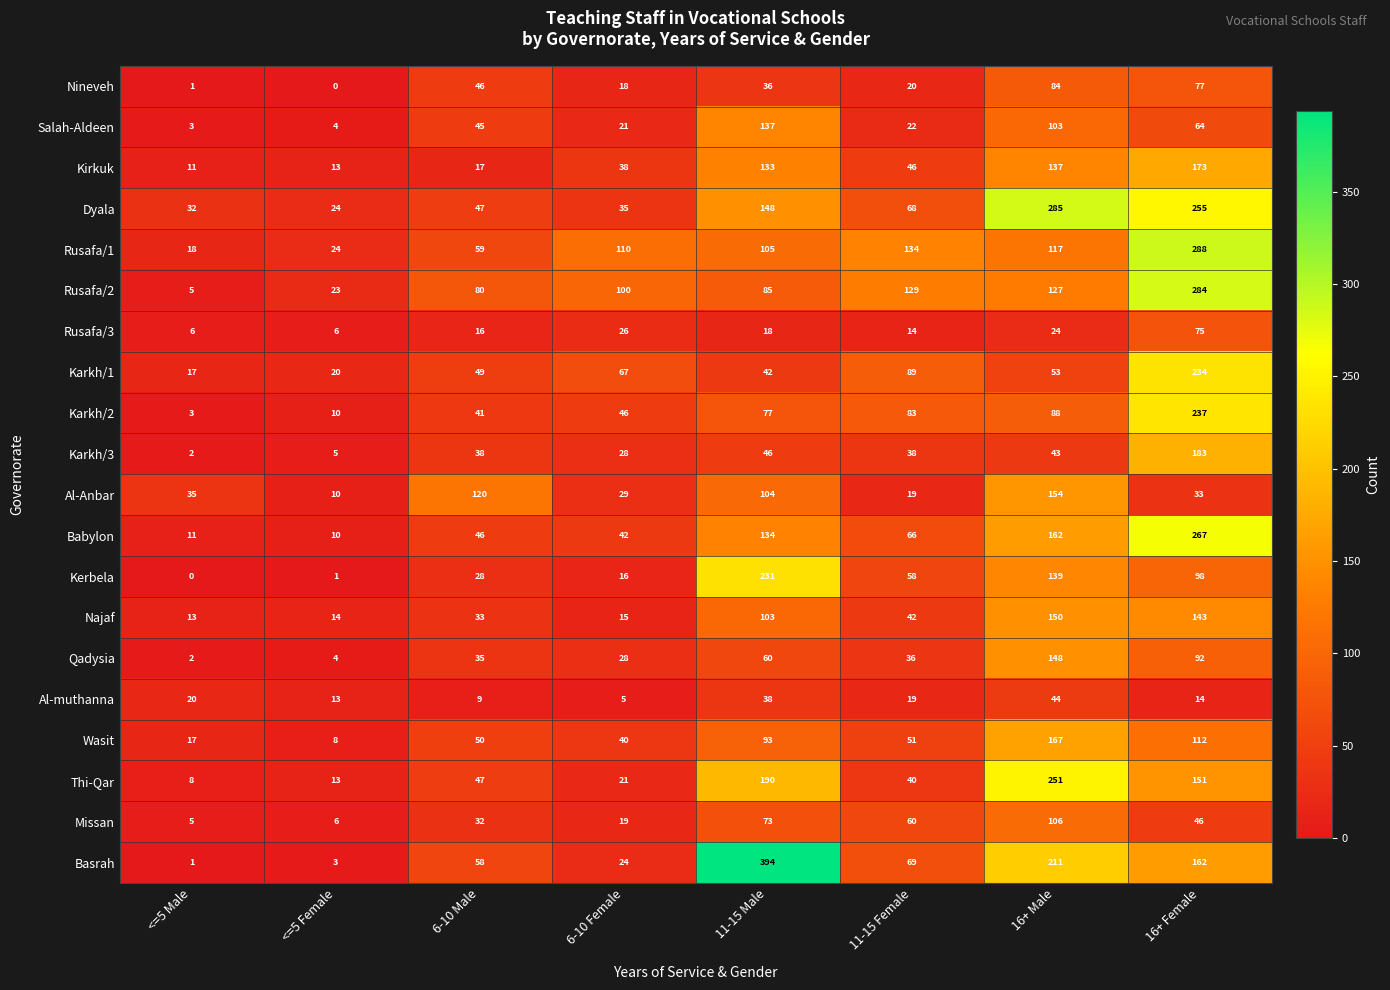

List the series in order of their peak value, highest first.

Basrah, Rusafa/1, Dyala, Rusafa/2, Babylon, Thi-Qar, Karkh/2, Karkh/1, Kerbela, Karkh/3, Kirkuk, Wasit, Al-Anbar, Najaf, Qadysia, Salah-Aldeen, Missan, Nineveh, Rusafa/3, Al-muthanna